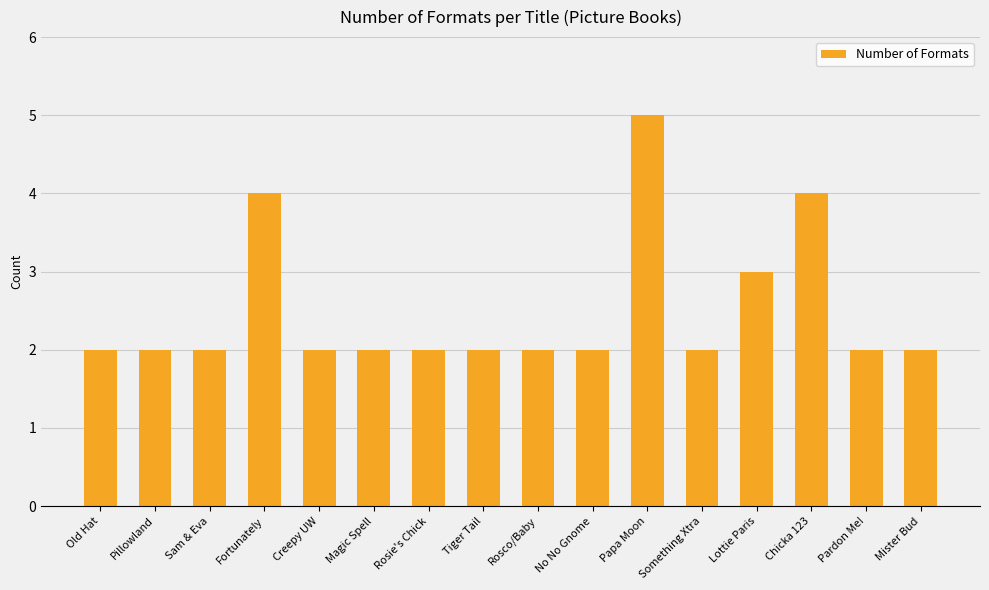

The chart shows a value of 2 at Rosie's Chick. True or false?

True